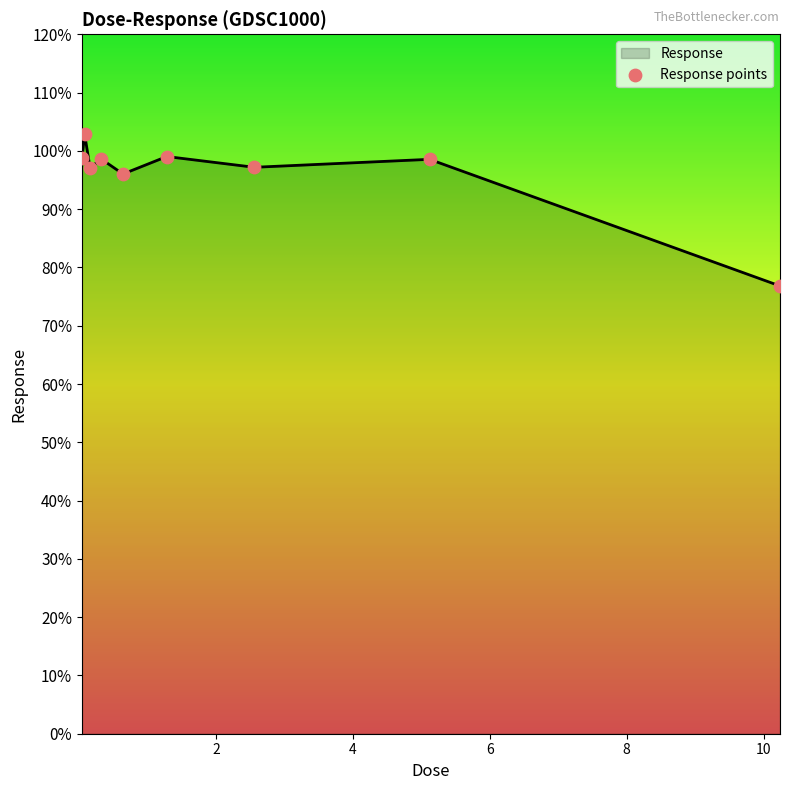

What is the difference between the maximum and minimum values?

26.0